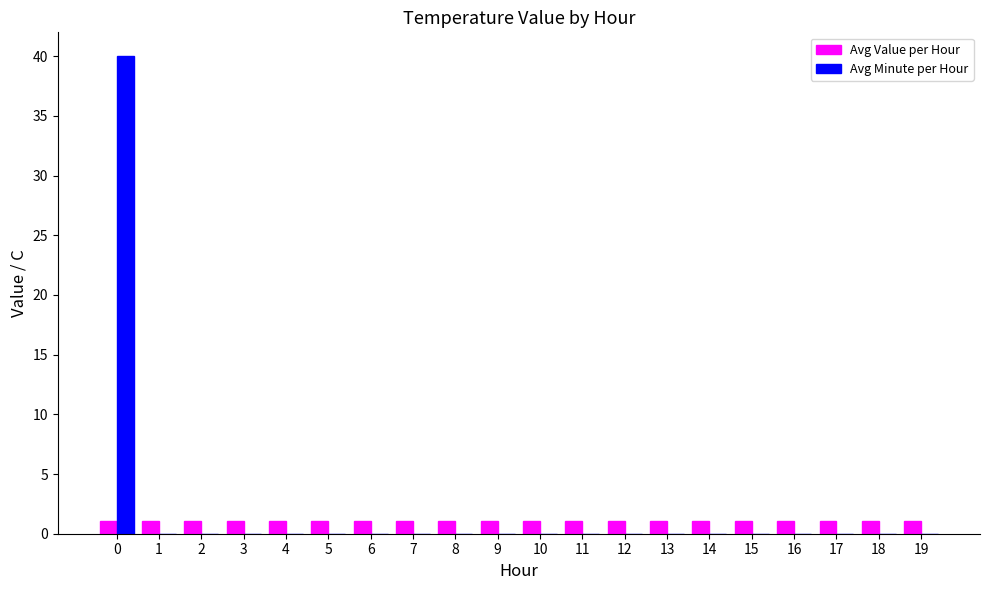

Reading left to right, transcribe all the data shown in this chart.

Avg Value per Hour: 1.1	1.1	1.1	1.1	1.1	1.1	1.1	1.1	1.1	1.1	1.1	1.1	1.1	1.1	1.1	1.1	1.1	1.1	1.1	1.1
Avg Minute per Hour: 40.0	0.0	0.0	0.0	0.0	0.0	0.0	0.0	0.0	0.0	0.0	0.0	0.0	0.0	0.0	0.0	0.0	0.0	0.0	0.0